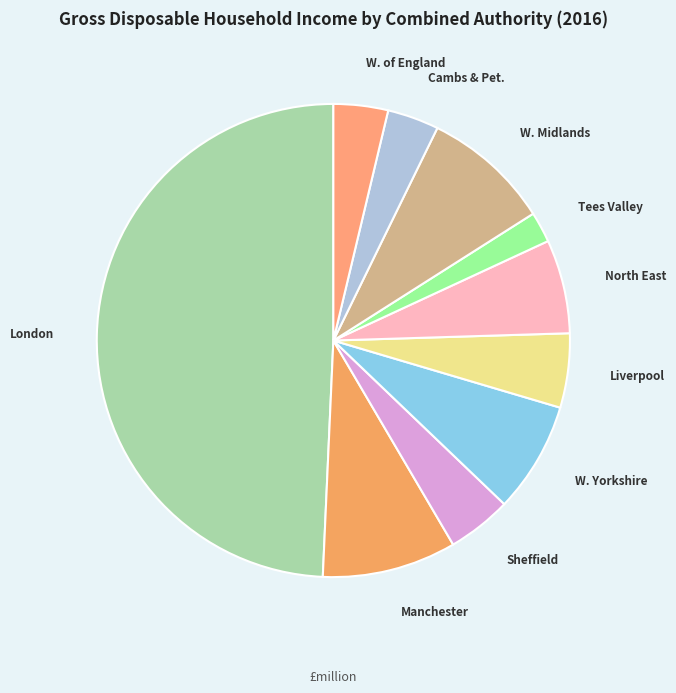

How many segments does this pie chart have?

10